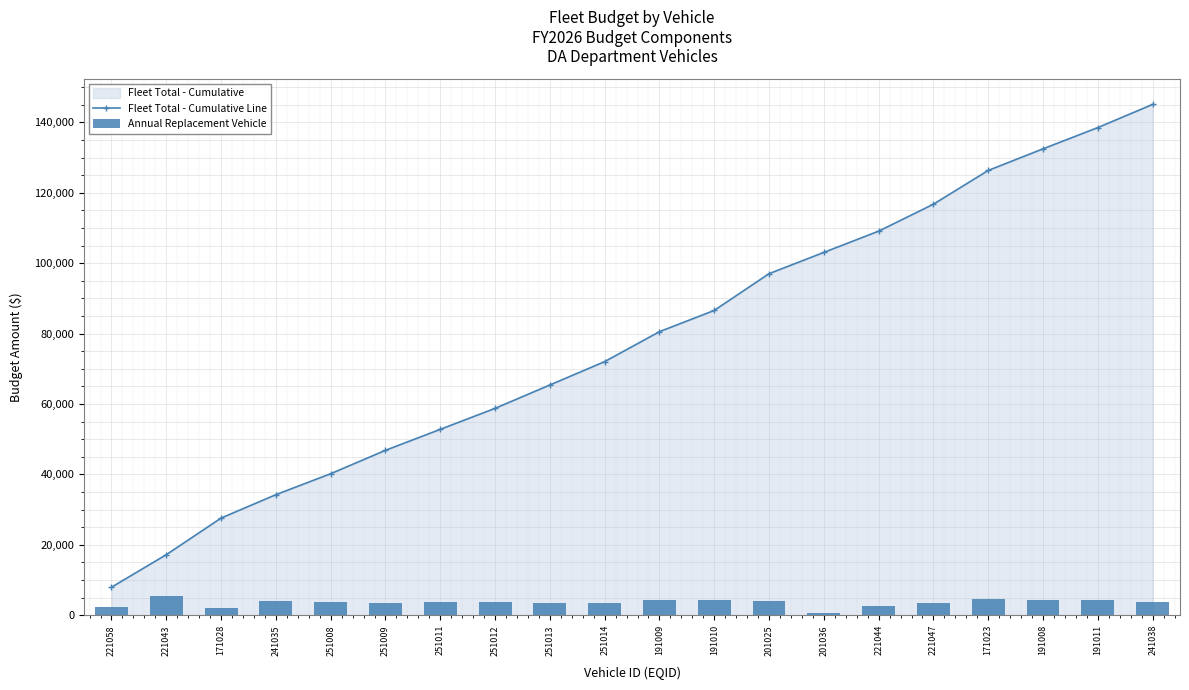

What is the difference between the Annual Replacement Vehicle values at 251008 and 201036?

3046.8